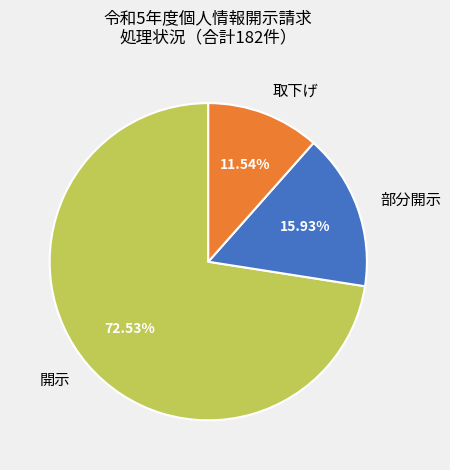

What is the majority slice?

開示